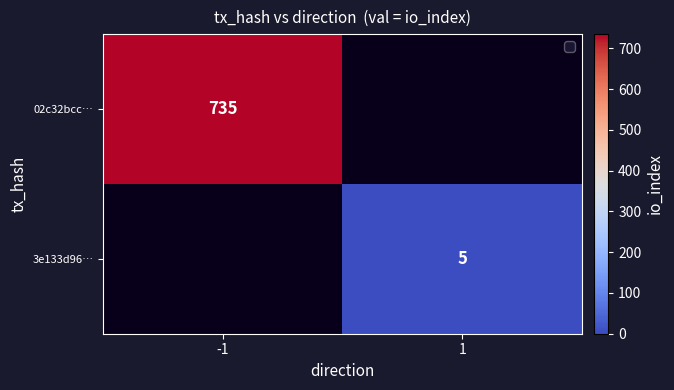

Is it true that 3e133d96… equals 5 at 1?

True